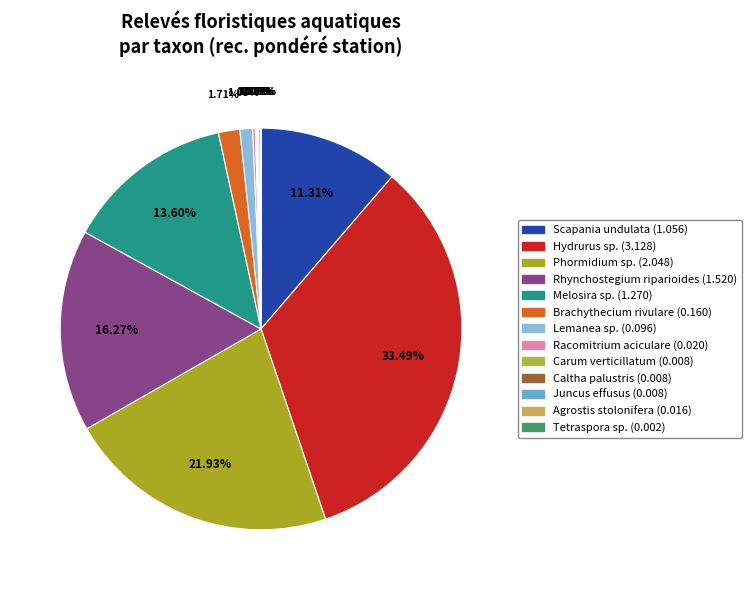

How many segments does this pie chart have?

13